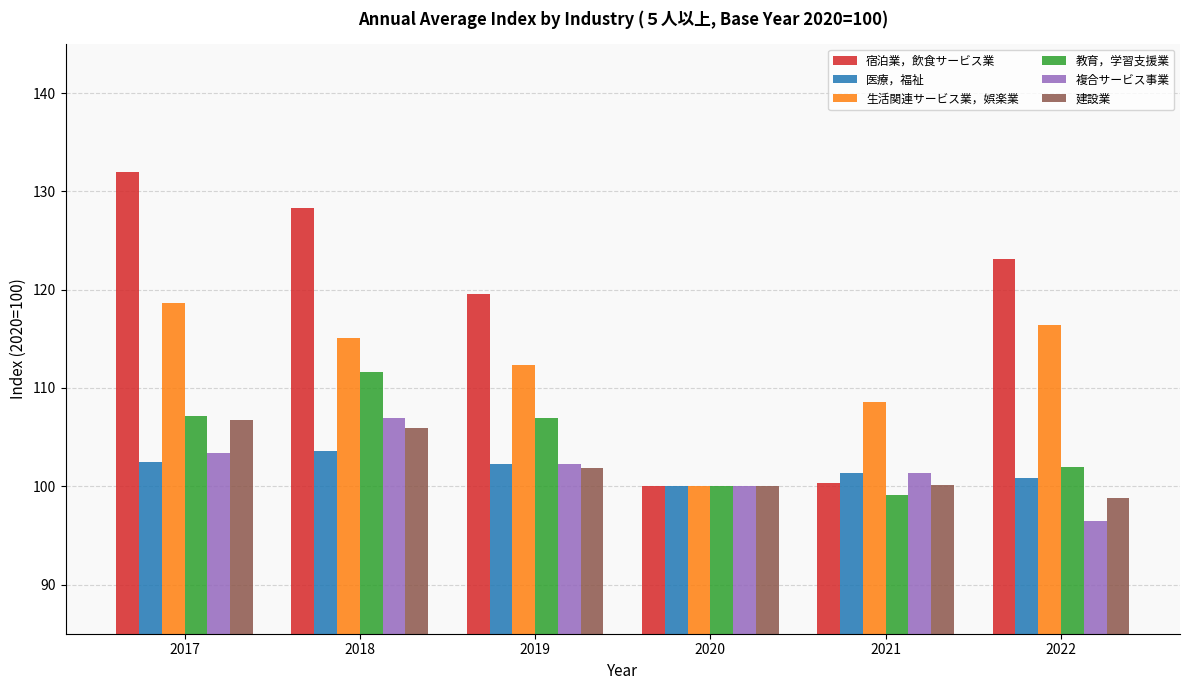

What is the sum of the 建設業 values at 2017 and 2020?

206.7